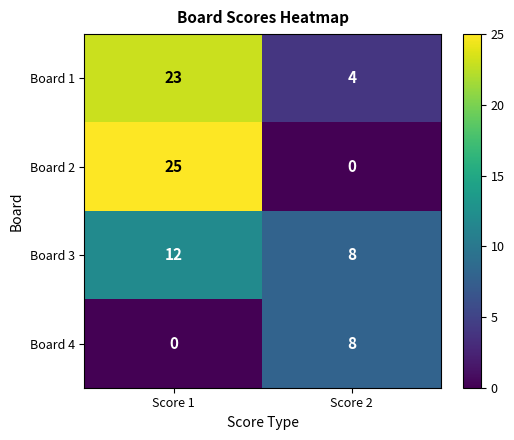

Reading left to right, extract all data points from this chart.

Board 1: Score 1=23	Score 2=4
Board 2: Score 1=25	Score 2=0
Board 3: Score 1=12	Score 2=8
Board 4: Score 1=0	Score 2=8